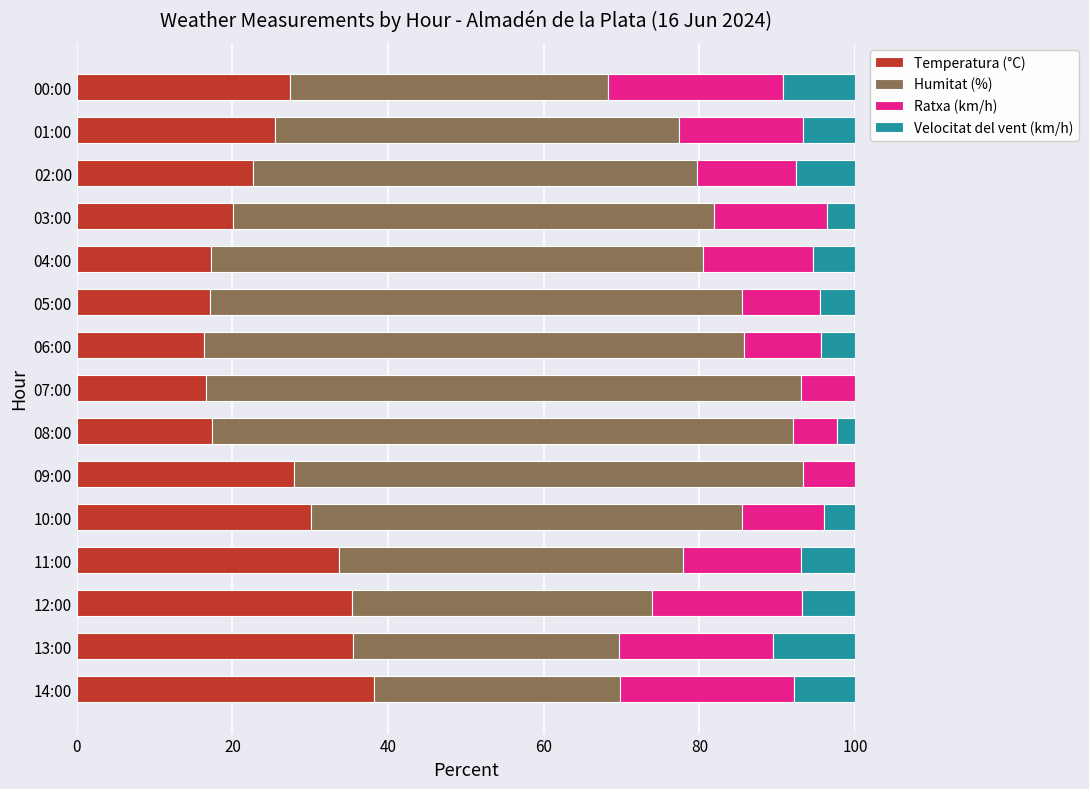

At which label does Temperatura (°C) reach its peak?

14:00